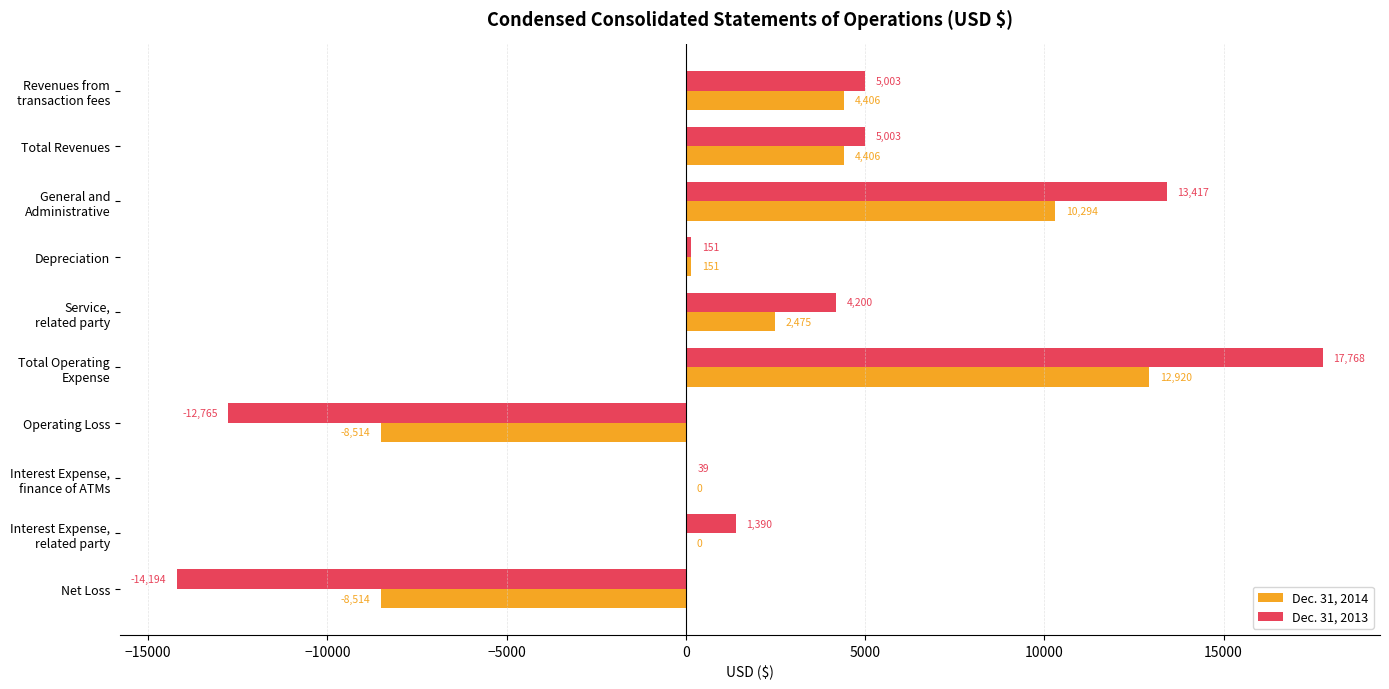

Which series has the largest total across all categories?

Dec. 31, 2013